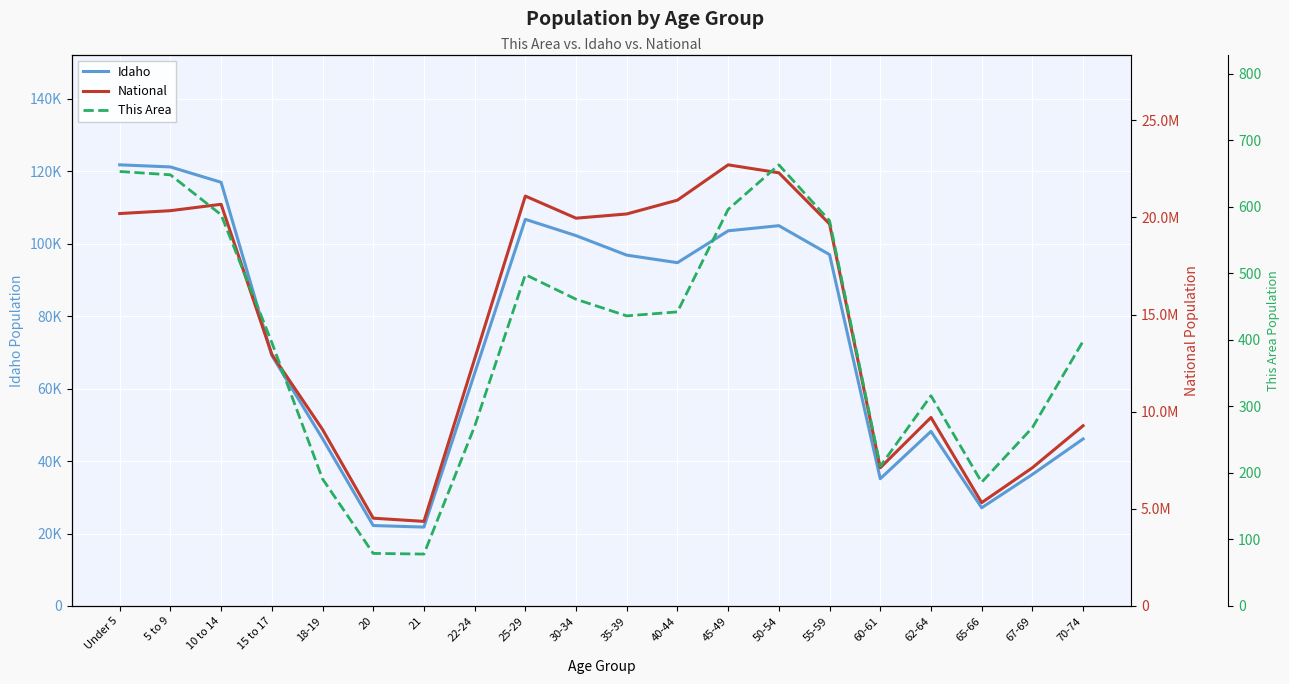

True or false: Idaho and National intersect in this chart.

False